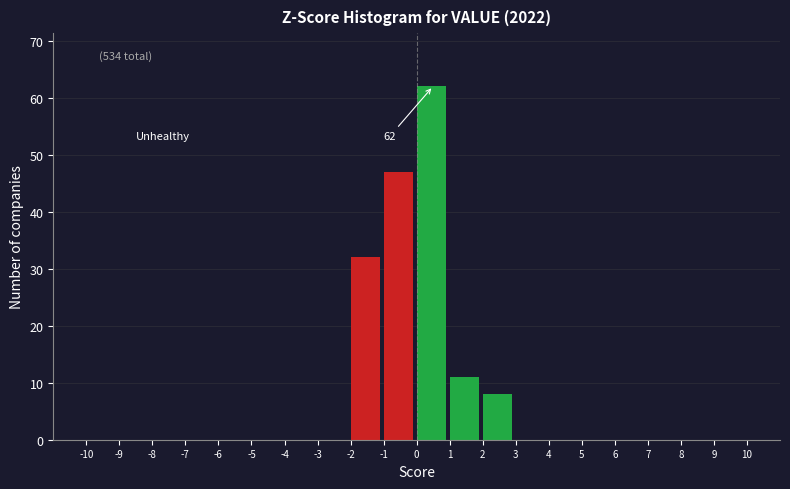

Which range on the x-axis has the tallest bar?

0 to 1